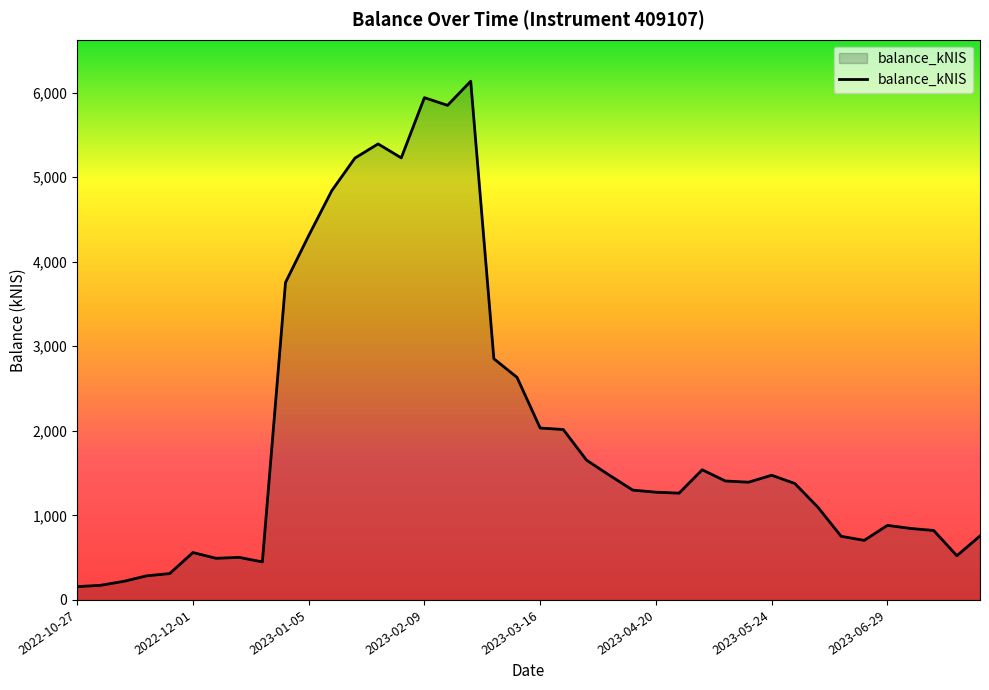

What is the minimum value shown in the chart?

157.4